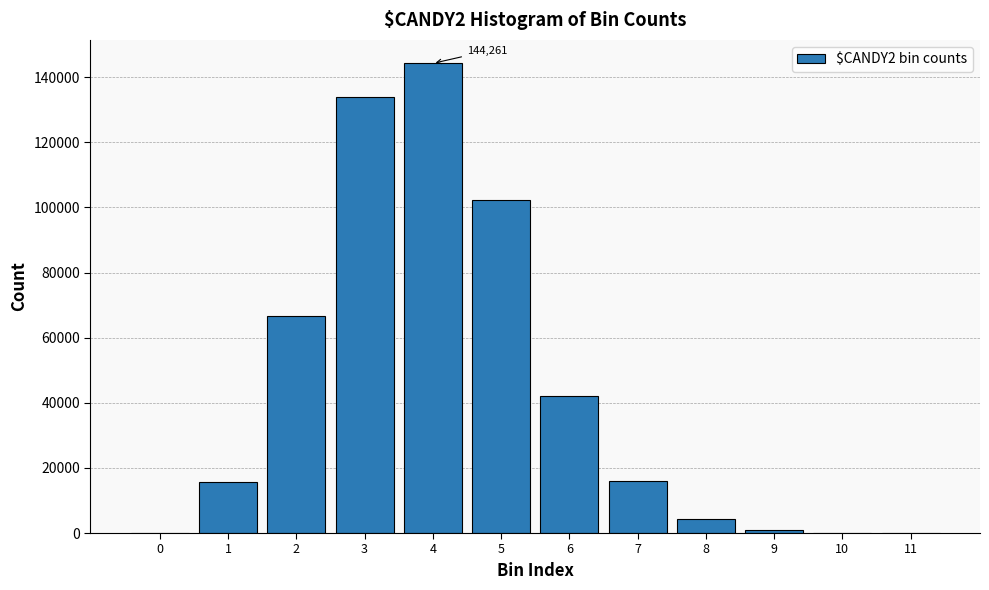

What is the ratio of the value at 8 to the value at 7?

0.3